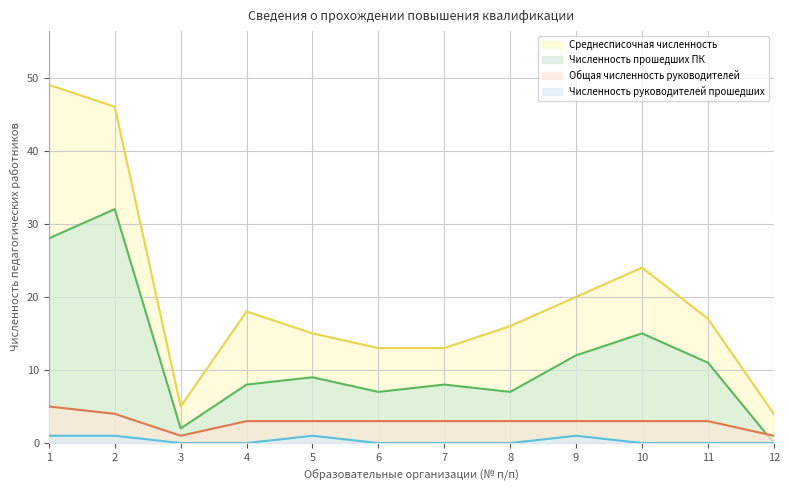

At which category does Численность прошедших ПК reach its first local valley?

3